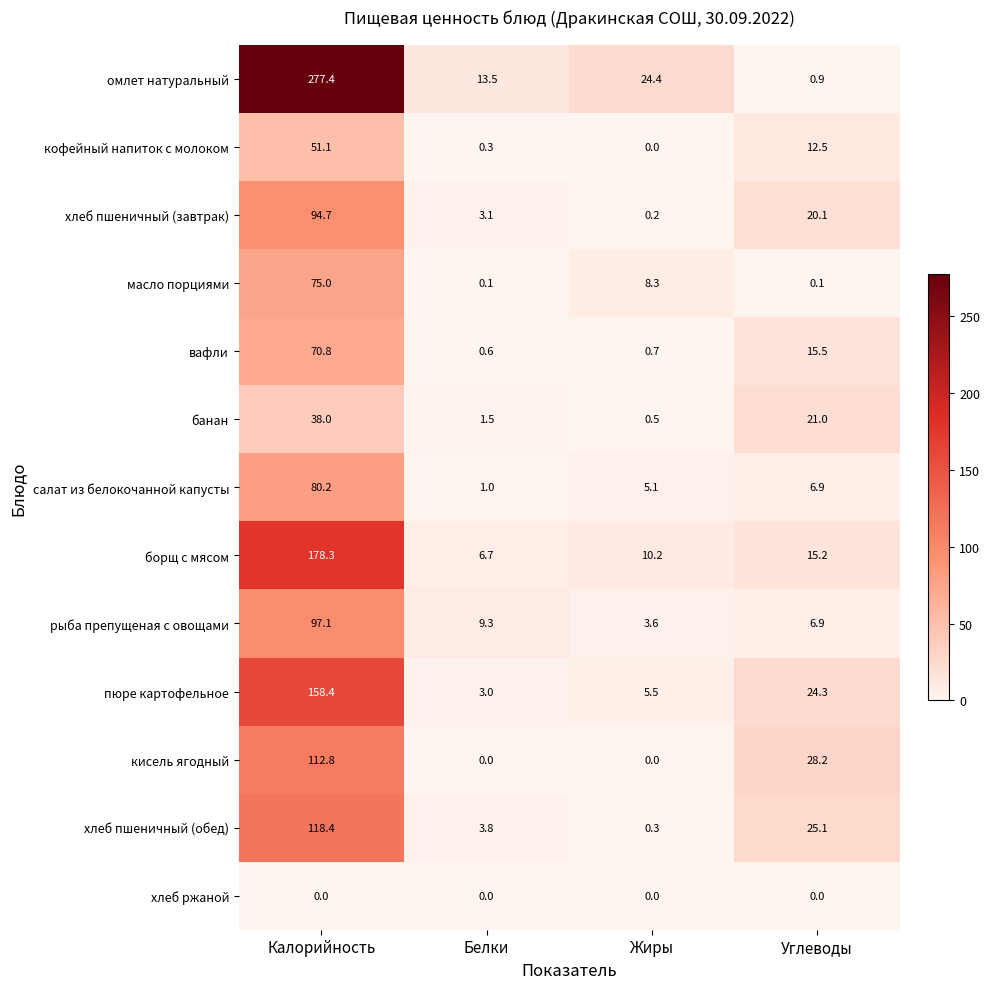

The value of салат из белокочанной капусты at Жиры is 1.1. True or false?

False